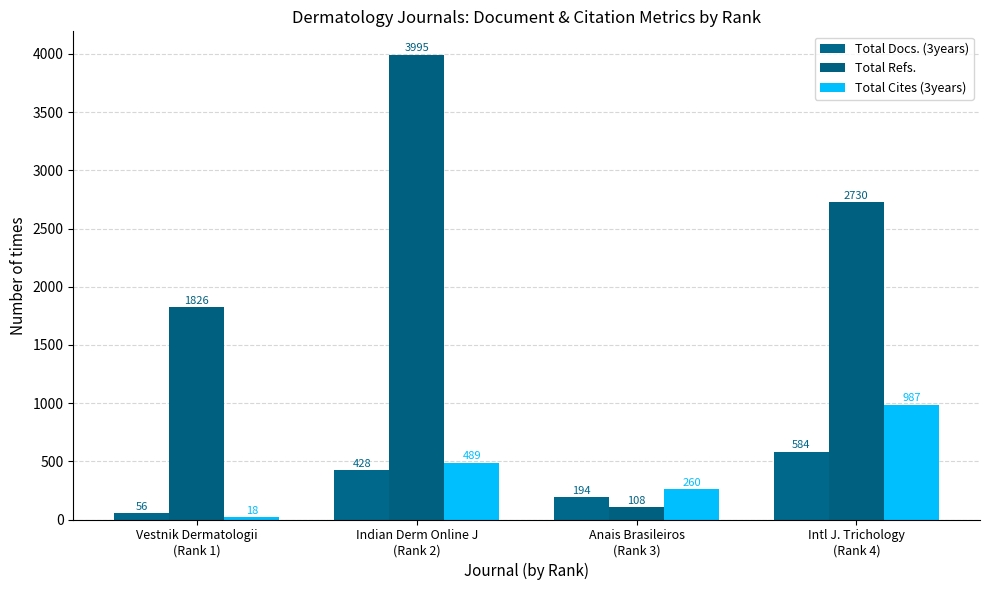

Reading left to right, extract all data points from this chart.

Total Docs. (3years): Vestnik Dermatologii
(Rank 1)=56	Indian Derm Online J
(Rank 2)=428	Anais Brasileiros
(Rank 3)=194	Intl J. Trichology
(Rank 4)=584
Total Refs.: Vestnik Dermatologii
(Rank 1)=1826	Indian Derm Online J
(Rank 2)=3995	Anais Brasileiros
(Rank 3)=108	Intl J. Trichology
(Rank 4)=2730
Total Cites (3years): Vestnik Dermatologii
(Rank 1)=18	Indian Derm Online J
(Rank 2)=489	Anais Brasileiros
(Rank 3)=260	Intl J. Trichology
(Rank 4)=987